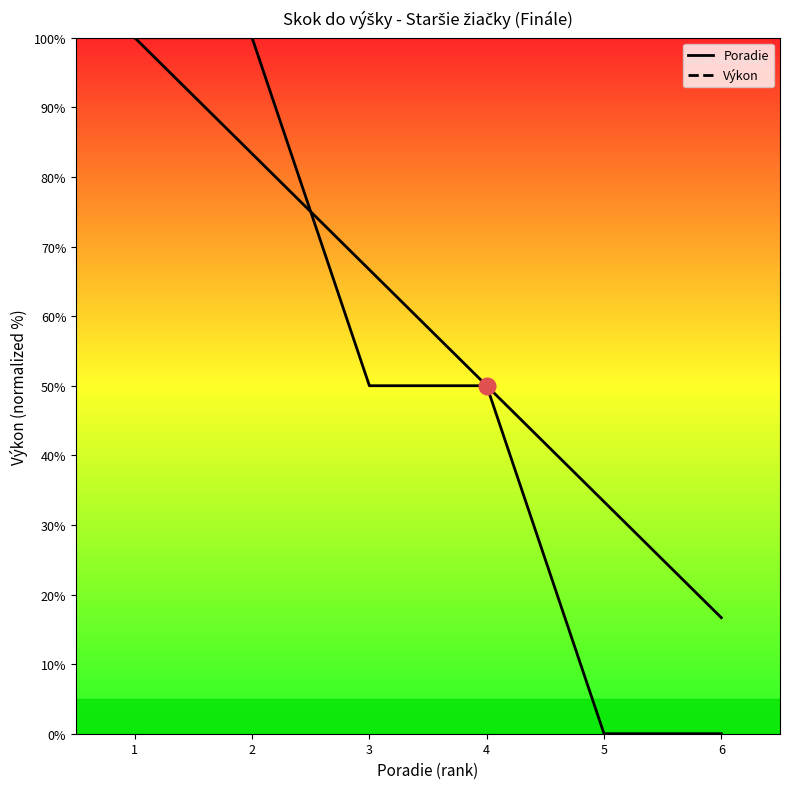

The Poradie series shows 75.7 at 4. True or false?

False